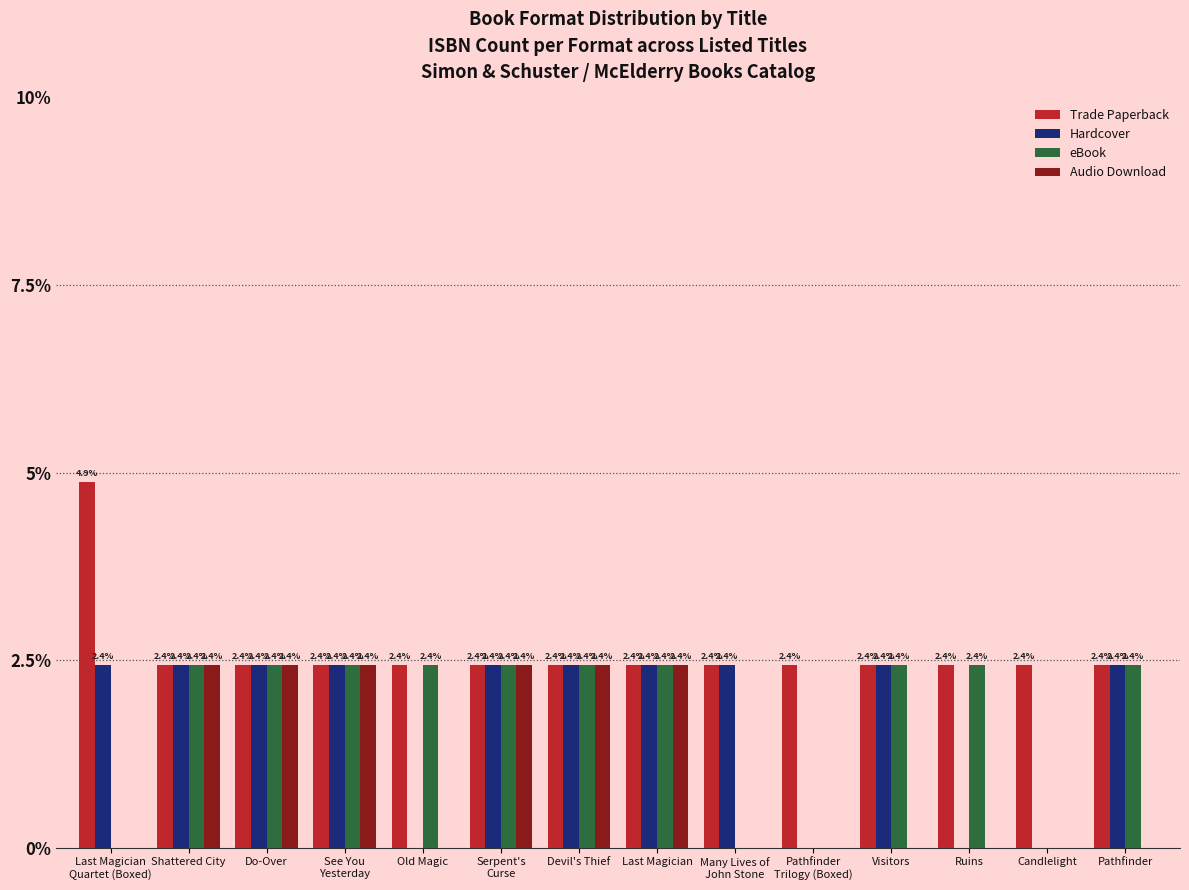

What is the approximate value of eBook at Ruins?

2.4